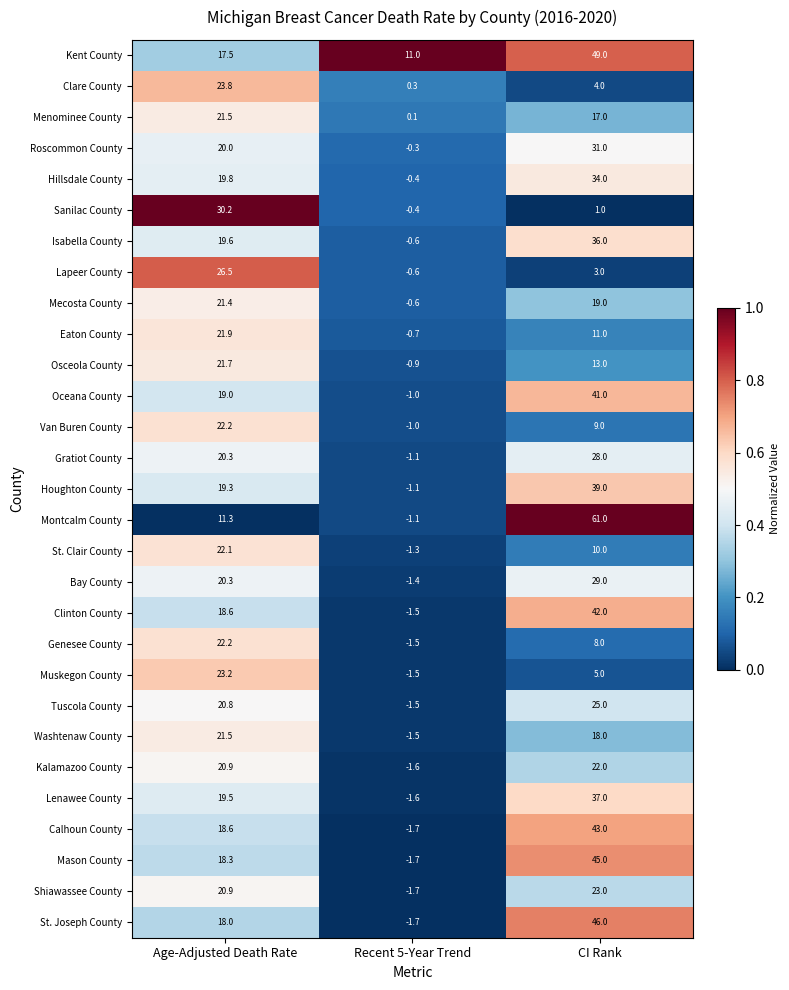

List the labels in order of Bay County value, largest first.

CI Rank, Age-Adjusted Death Rate, Recent 5-Year Trend